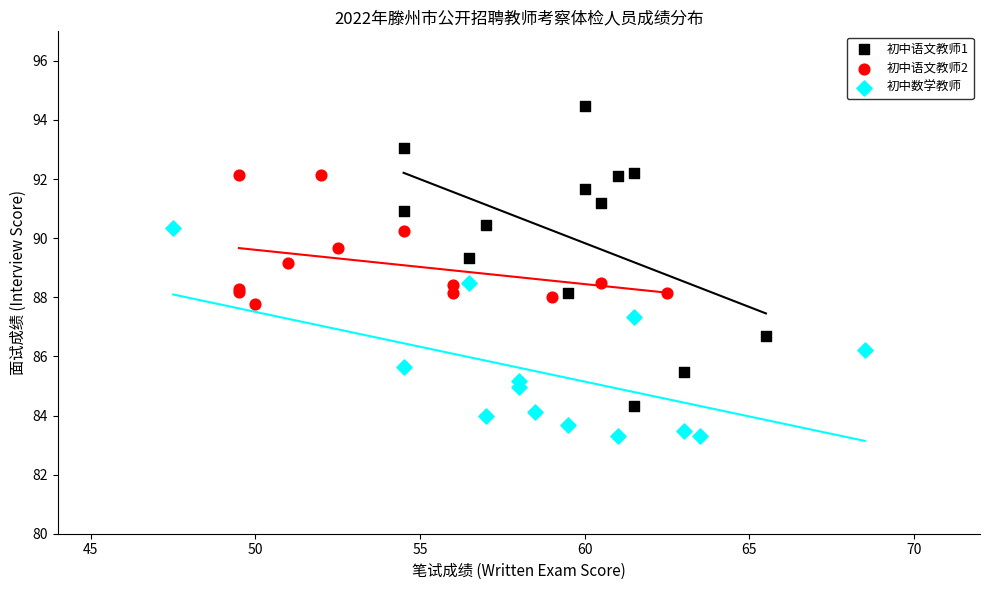

Which series has the largest Y range (max minus min)?

初中语文教师1